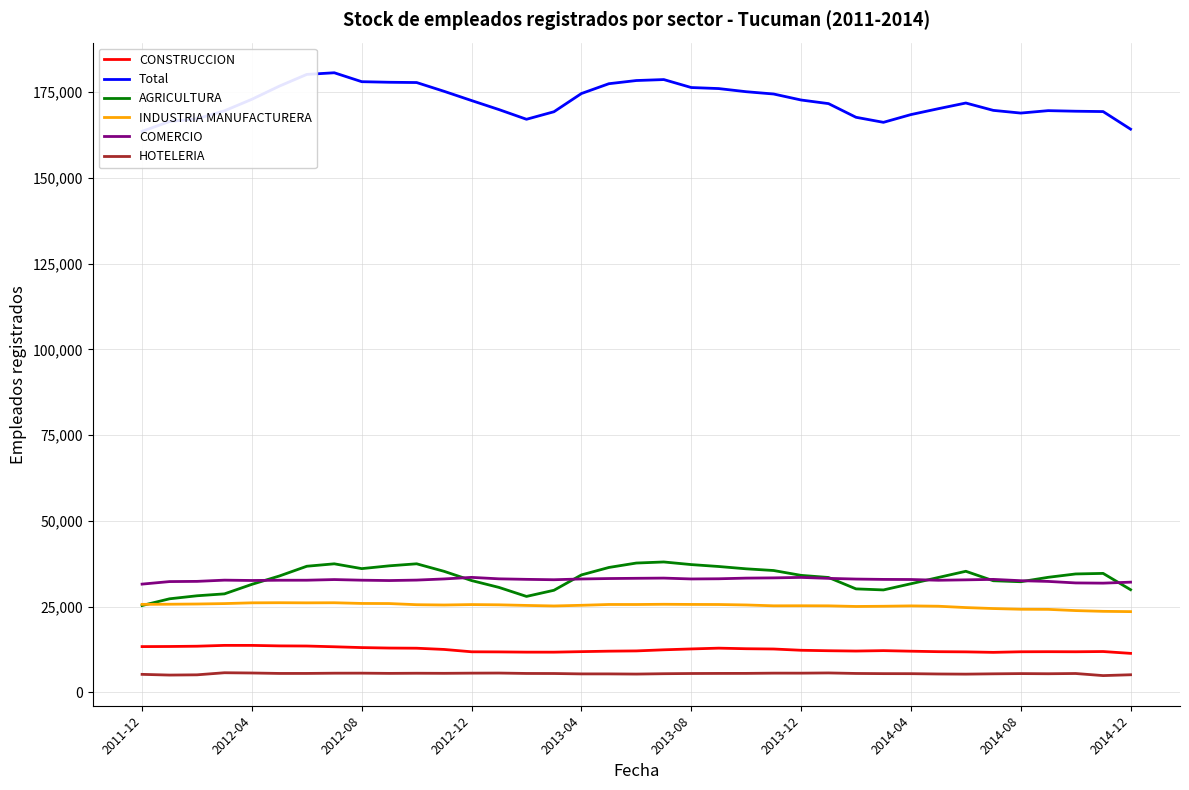

How many data points in HOTELERIA are above 5459?

18